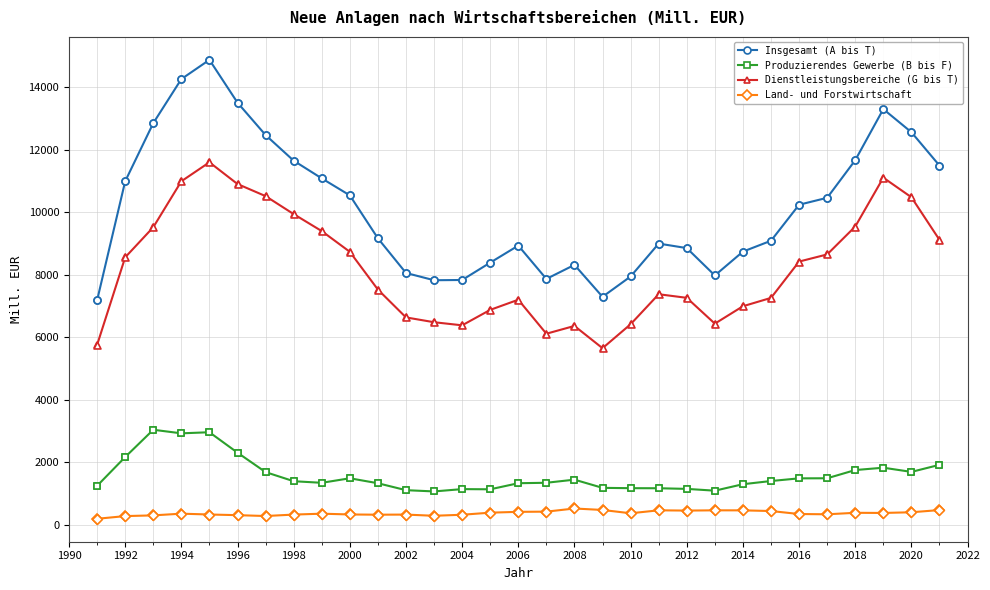

What is the average value of the Produzierendes Gewerbe (B bis F) series?

1577.4